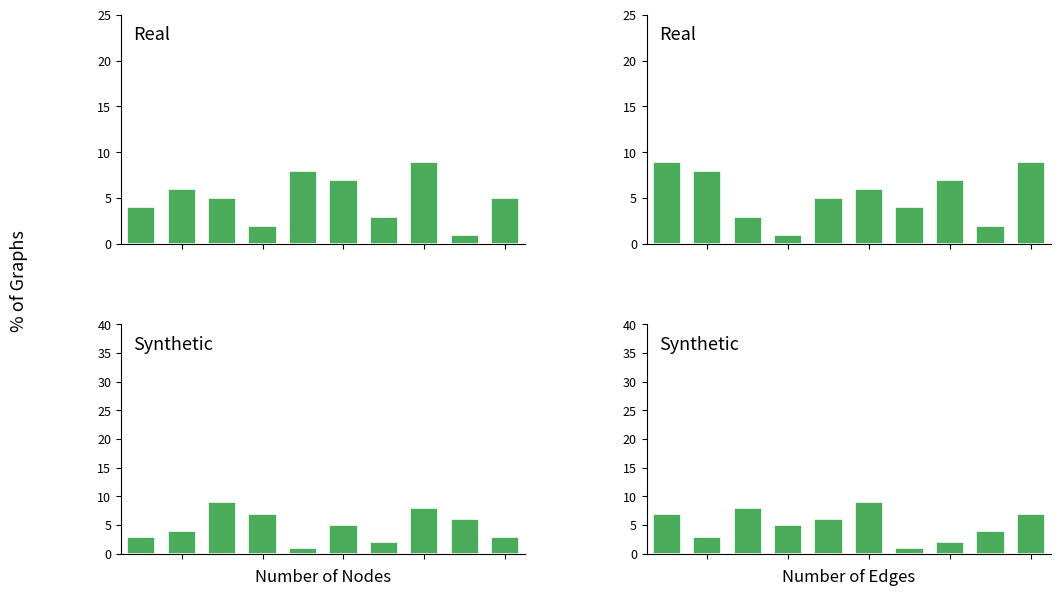

Are the bars grouped side by side (vs. stacked)?

Yes